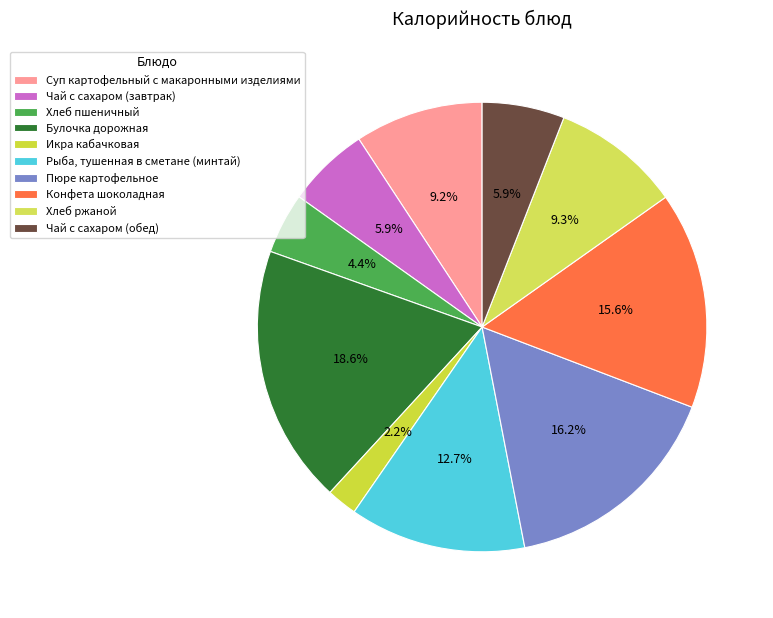

To the nearest percent, what is the difference between the Булочка дорожная and Икра кабачковая slice percentages?

16%